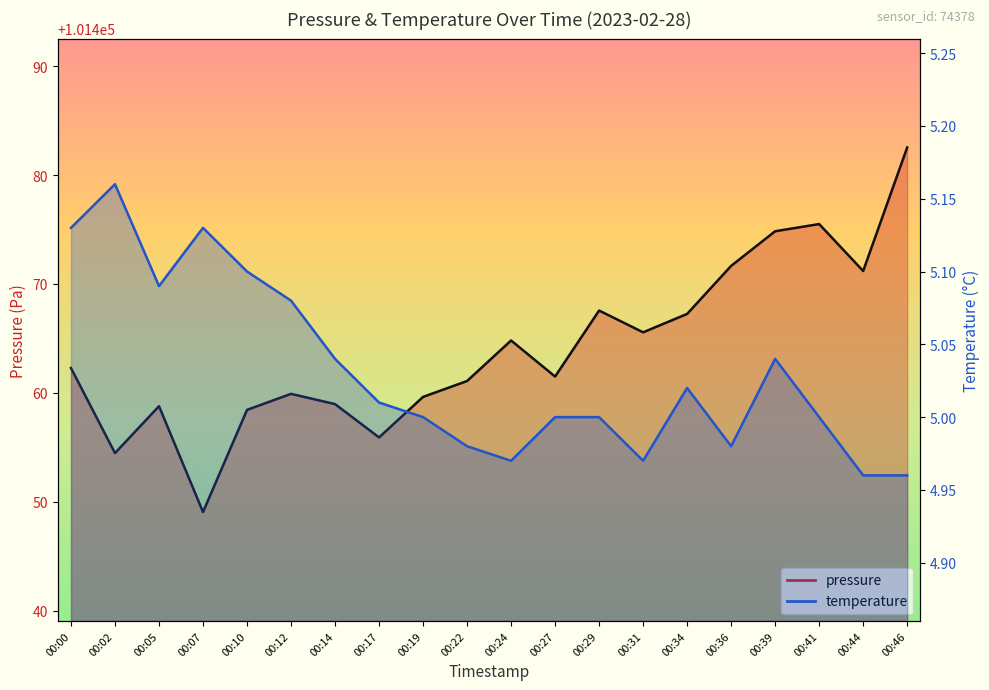

What is the value of the temperature point at the 13th from the left?

5.0